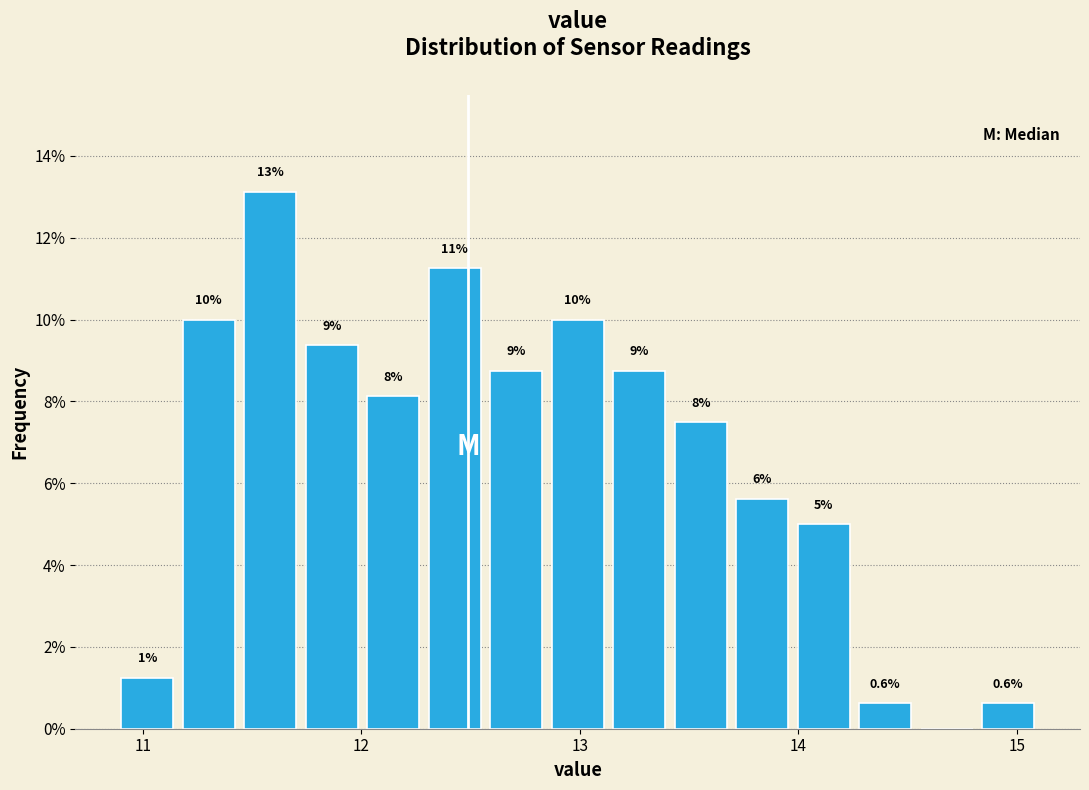

Around what value on the x-axis is the tallest bar? Give the approximate position of its centre, as read against the axis.

11.6